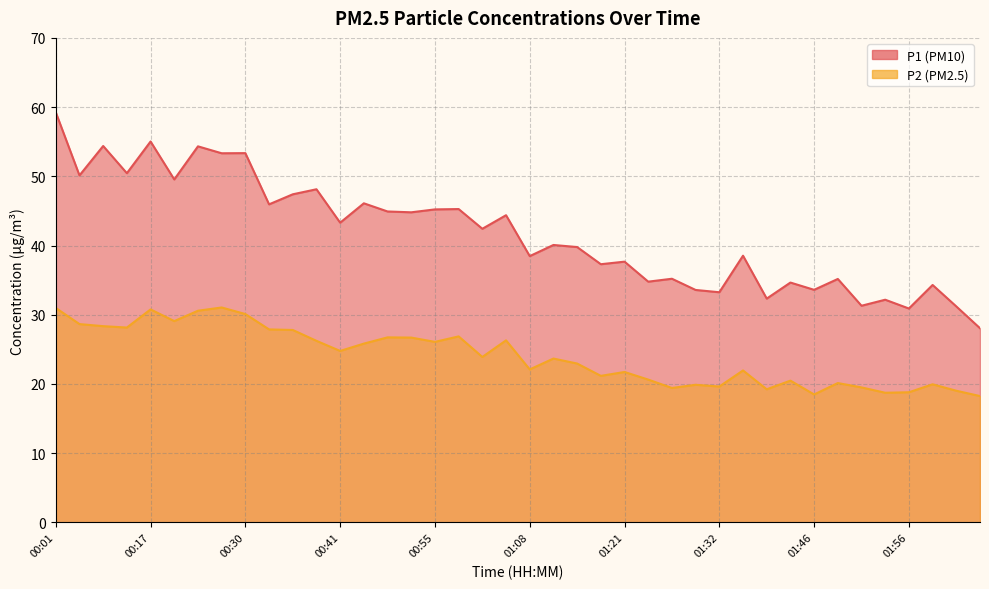

True or false: P1 and P2 cross at least once.

False